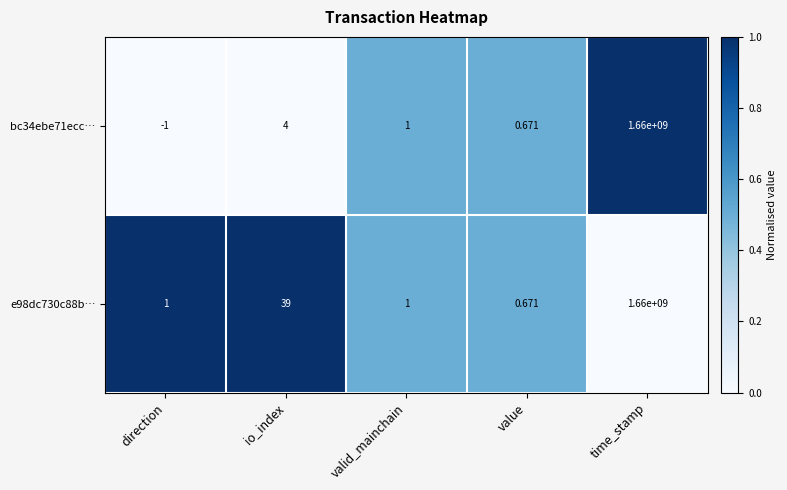

How many categories are shown in the chart?

5